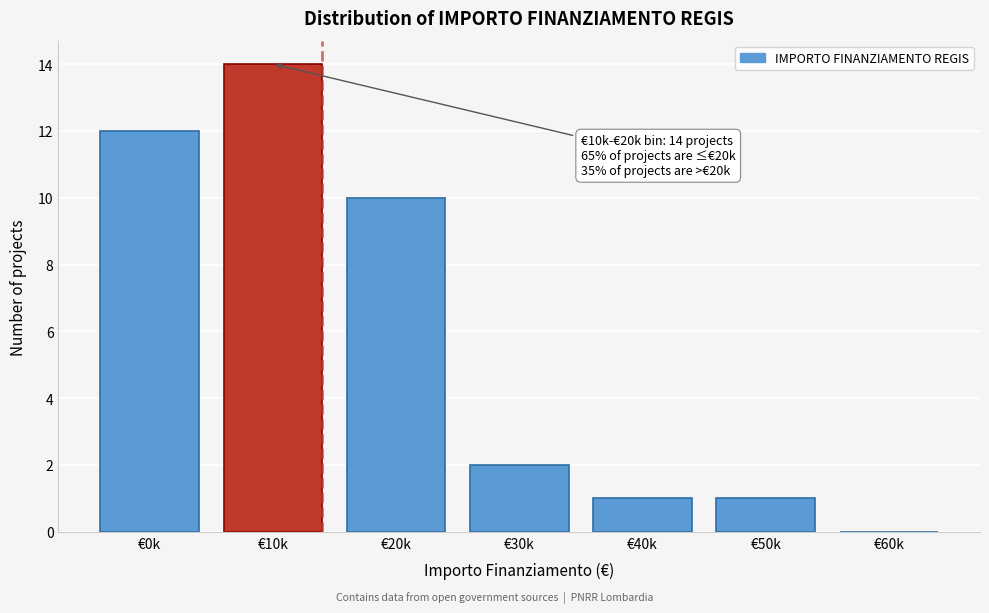

Reading left to right, extract all data points from this chart.

€0k=12	€10k=14	€20k=10	€30k=2	€40k=1	€50k=1	€60k=0